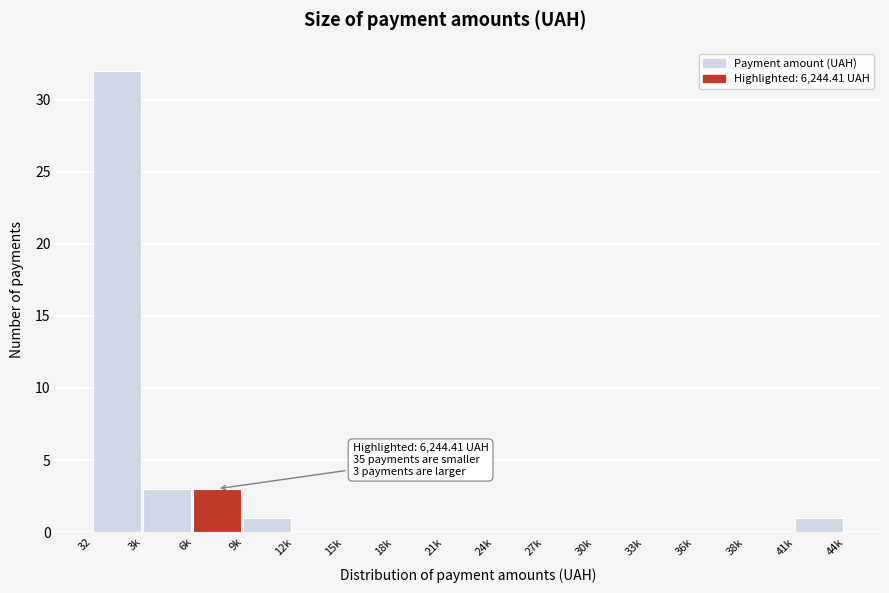

Reading left to right, list all the values displayed in this chart.

32=32	3k=3	6k=3	9k=1	12k=0	15k=0	18k=0	21k=0	24k=0	27k=0	30k=0	33k=0	36k=0	38k=0	41k=1